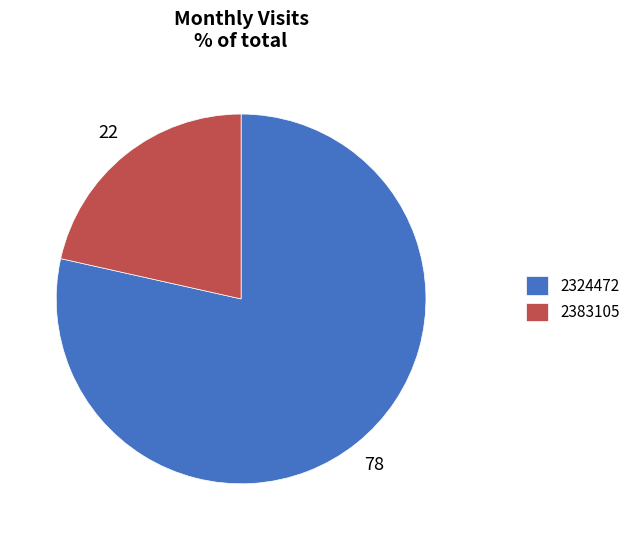

How many segments does this pie chart have?

2